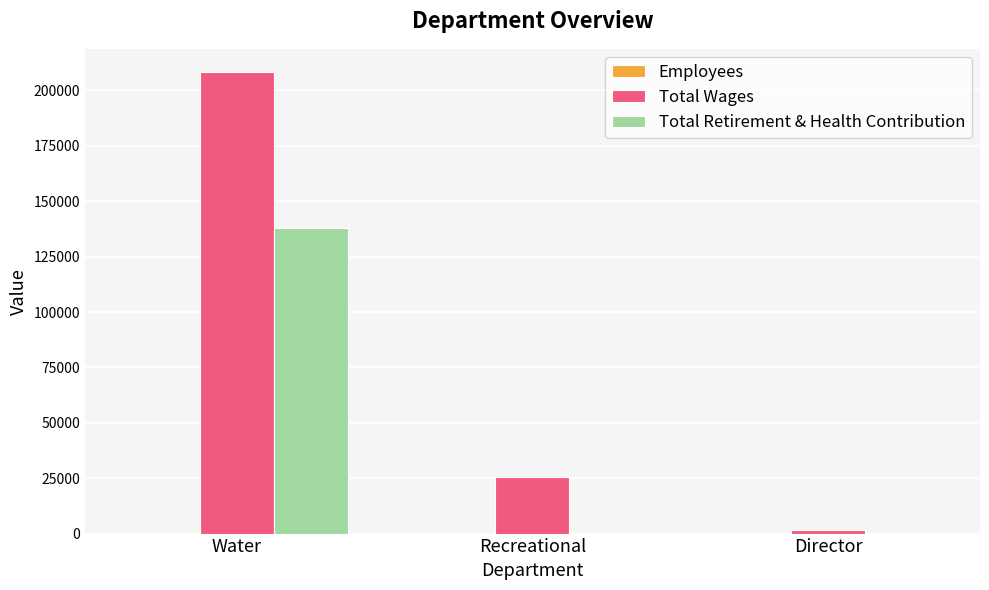

Are the bars horizontal?

No